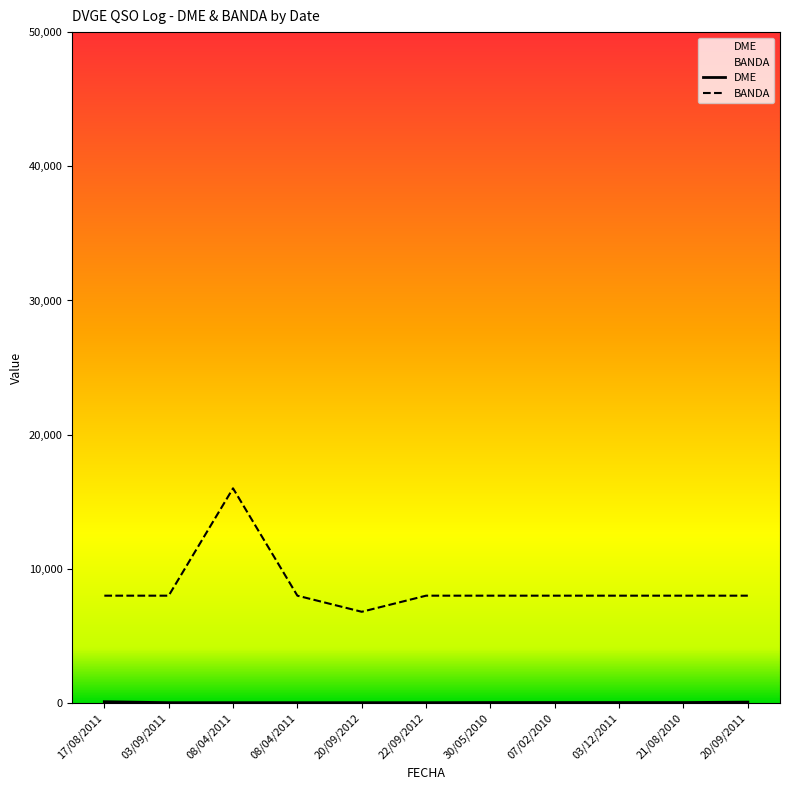

What is the label of the 1st point from the left?

17/08/2011